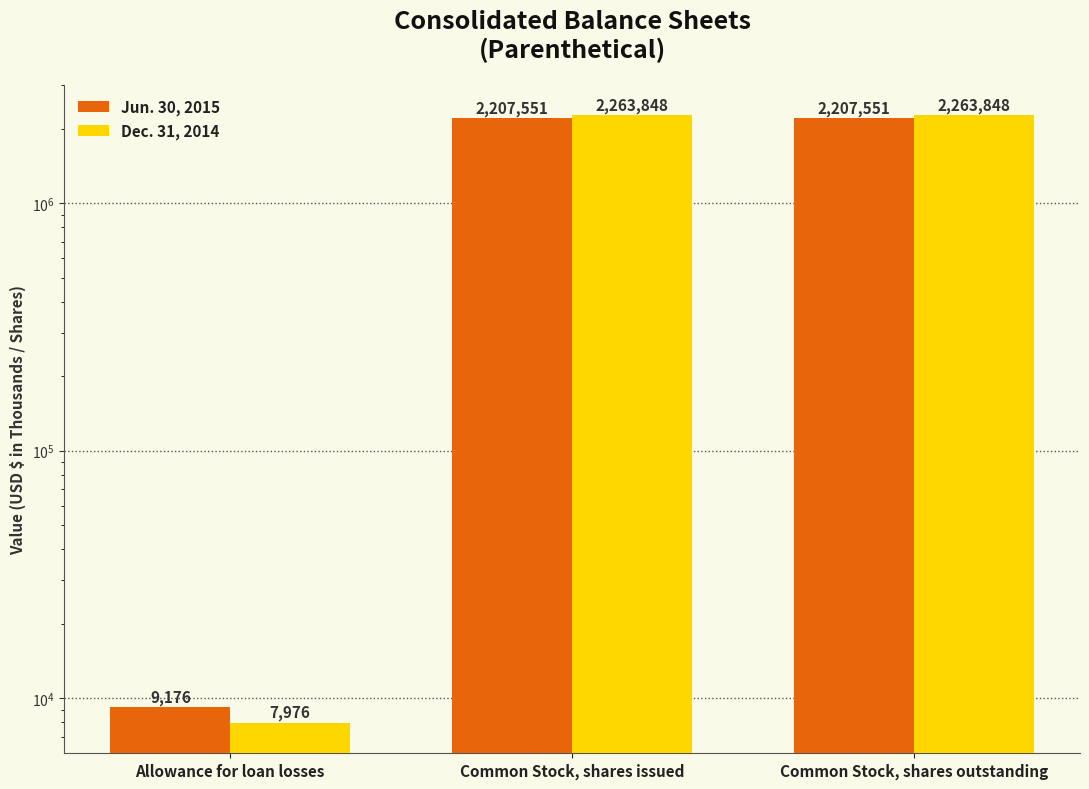

What are all the series names shown in the legend?

Jun. 30, 2015, Dec. 31, 2014